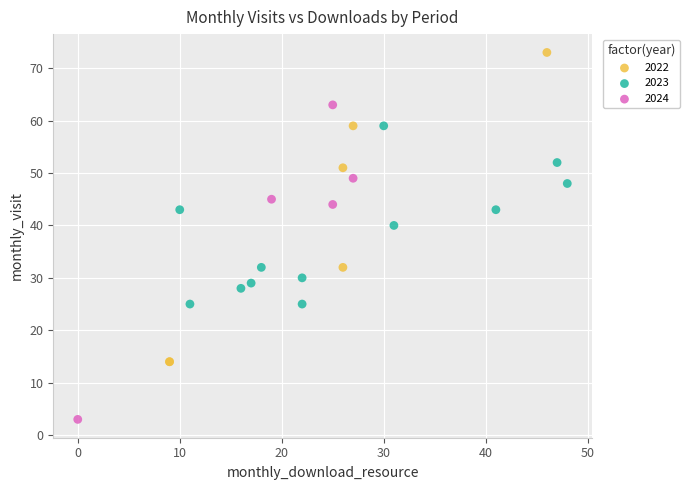

Which series reaches the maximum Y coordinate?

2022